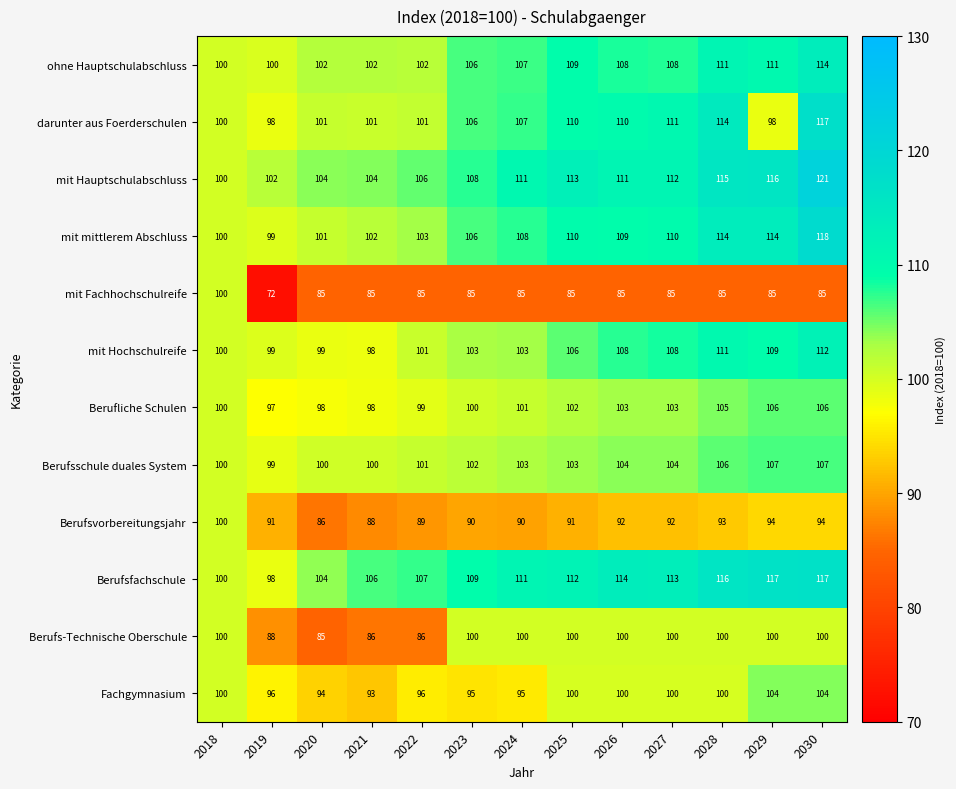

At which category is the sum across all series the highest?

2030